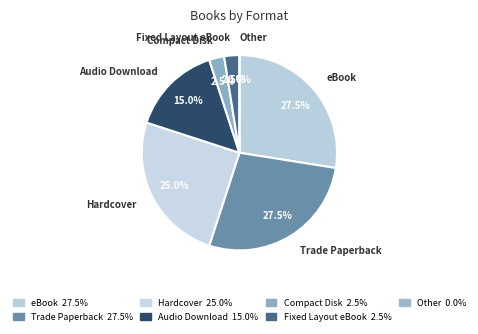

Which slice is the smallest?

Other